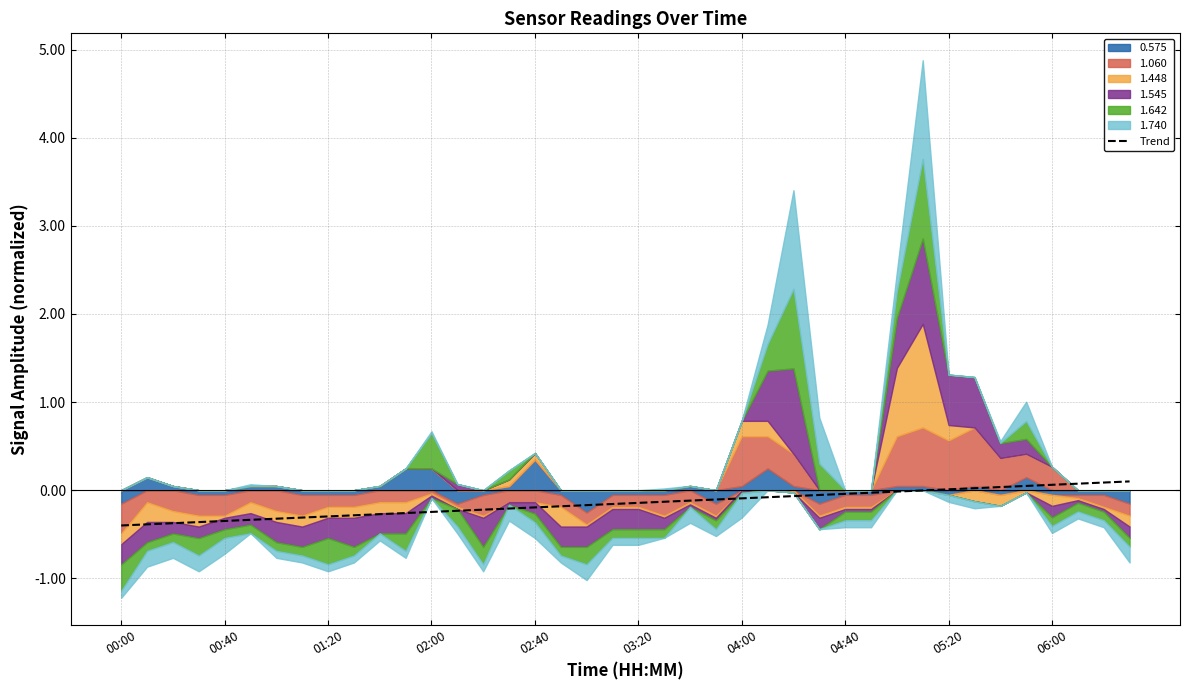

What is the difference between the second highest and minimum values?

0.5